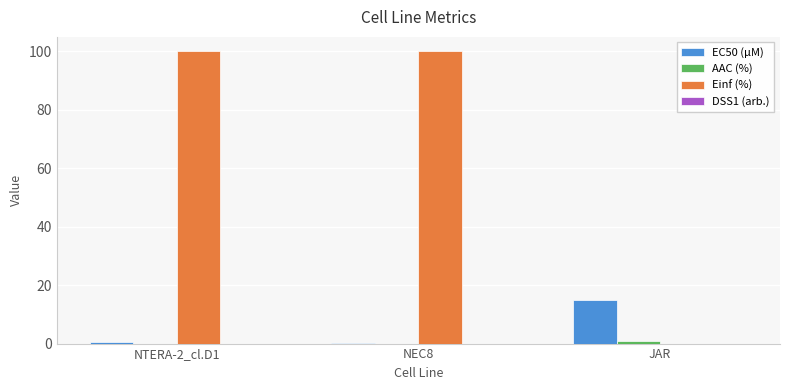

True or false: Einf (%) has a value of 154.9 at NTERA-2_cl.D1.

False